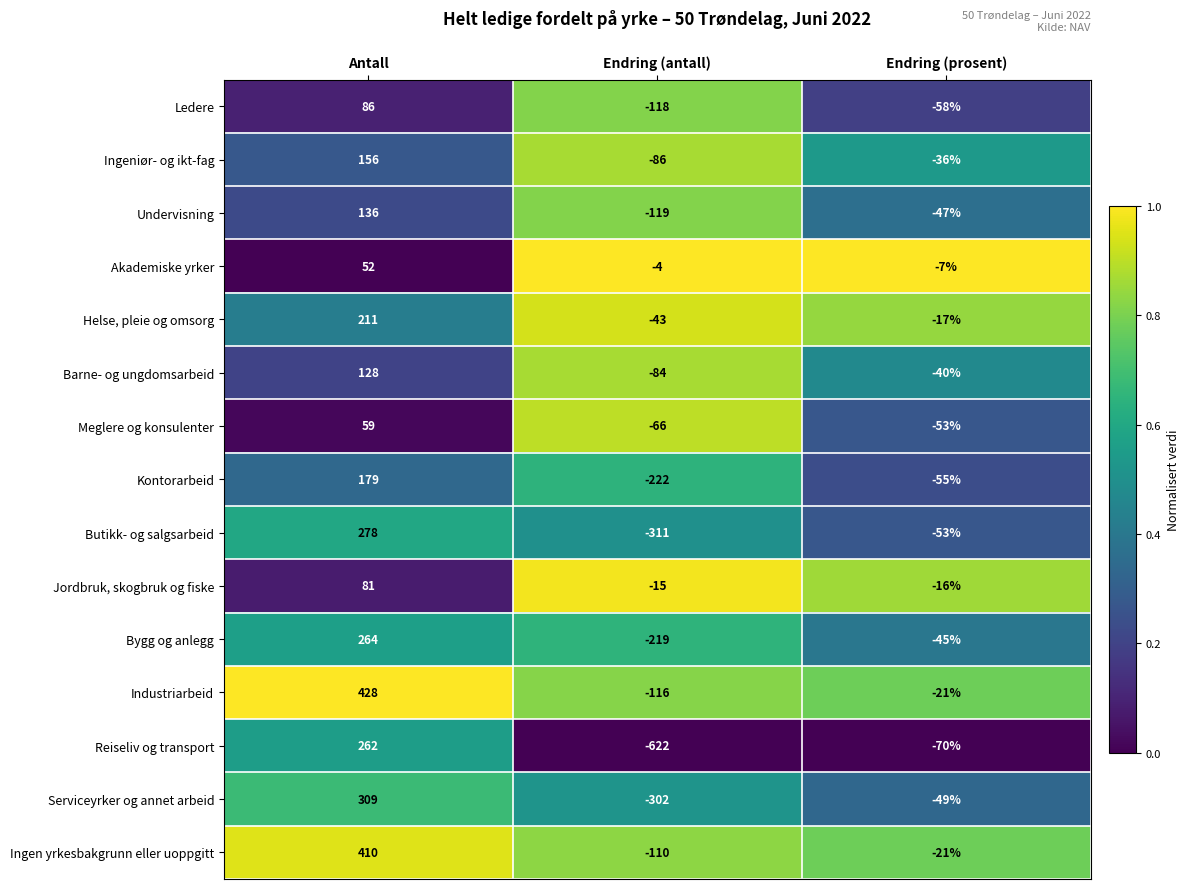

What is the highest value of the Helse, pleie og omsorg series?

211